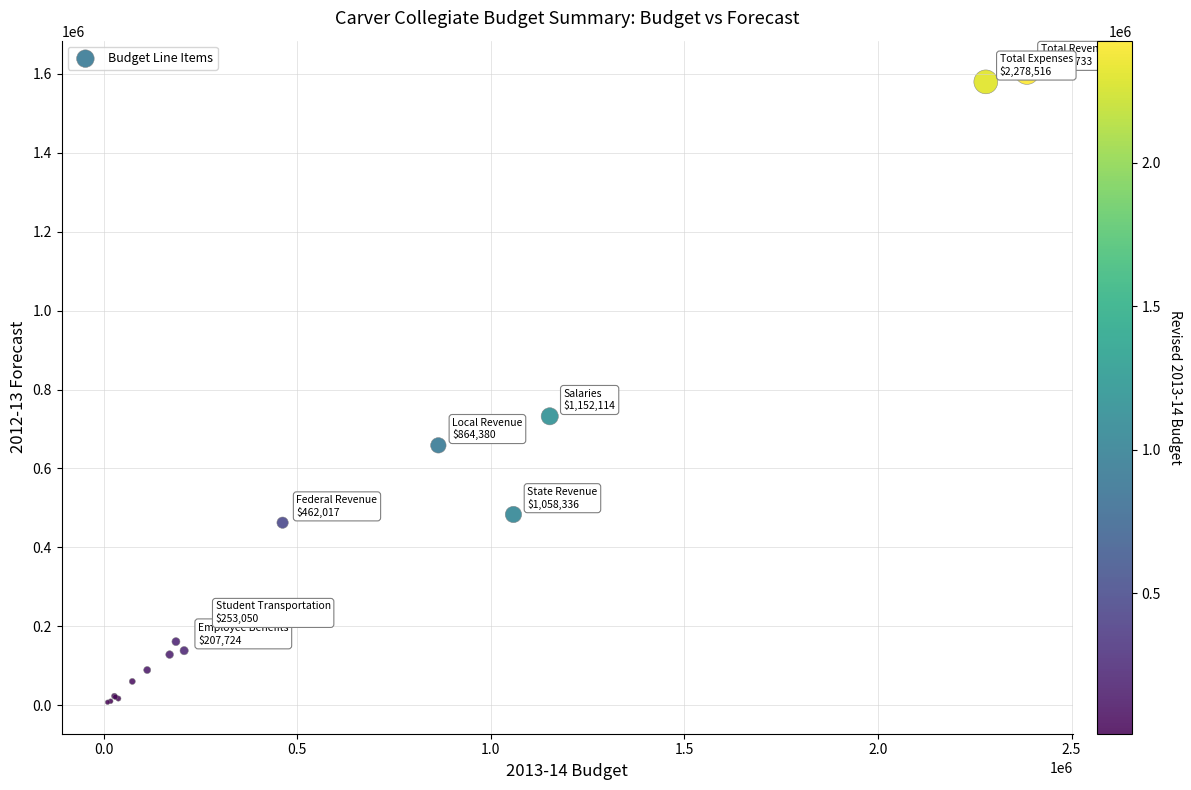

What Y value in the scatter plot is closest to 806009?

732229.1